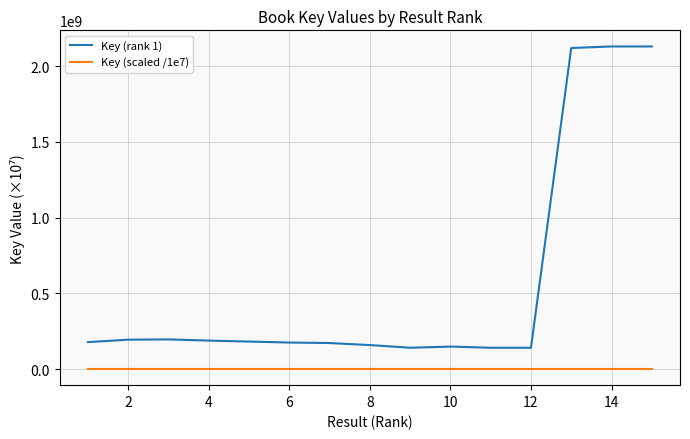

What is the greatest value displayed?

2130396300.0